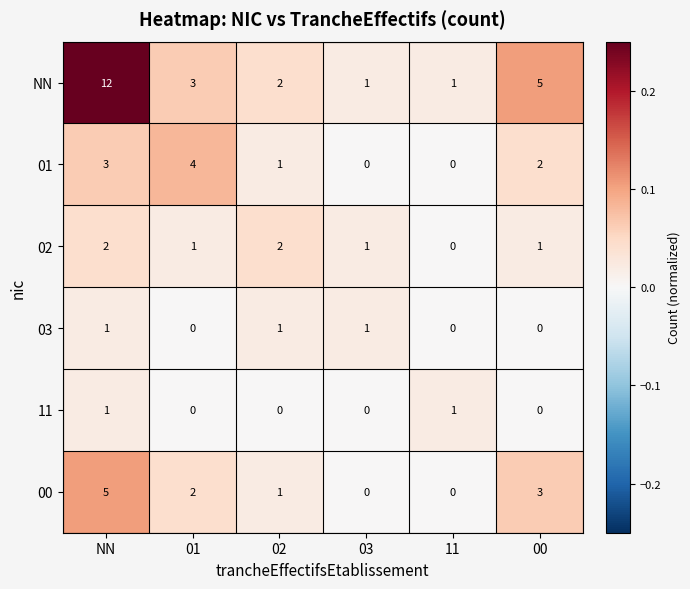

What is the difference between the maximum and minimum values in the 01 series?

4